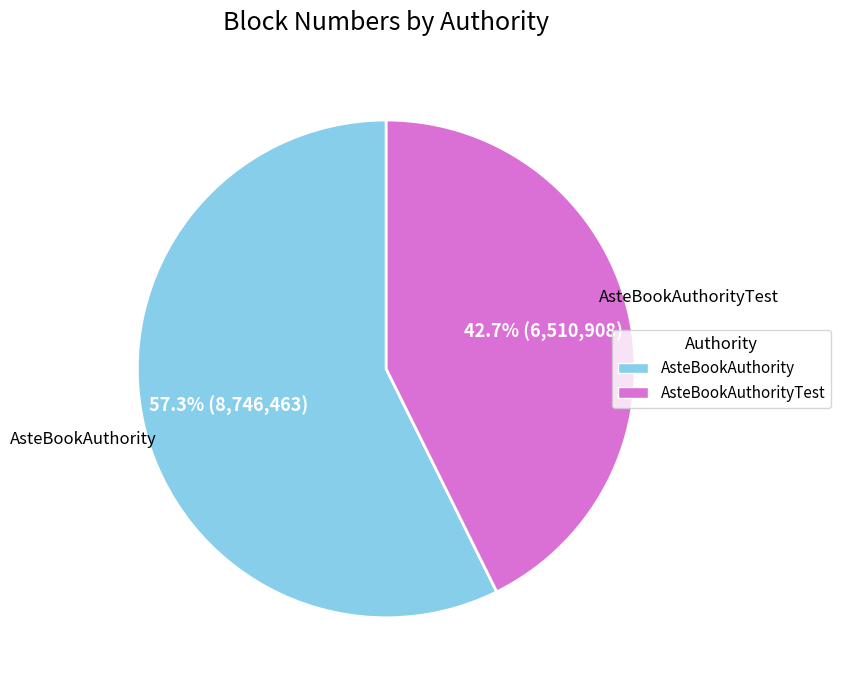

To the nearest percent, what is the difference between the largest and smallest slice percentages?

15%